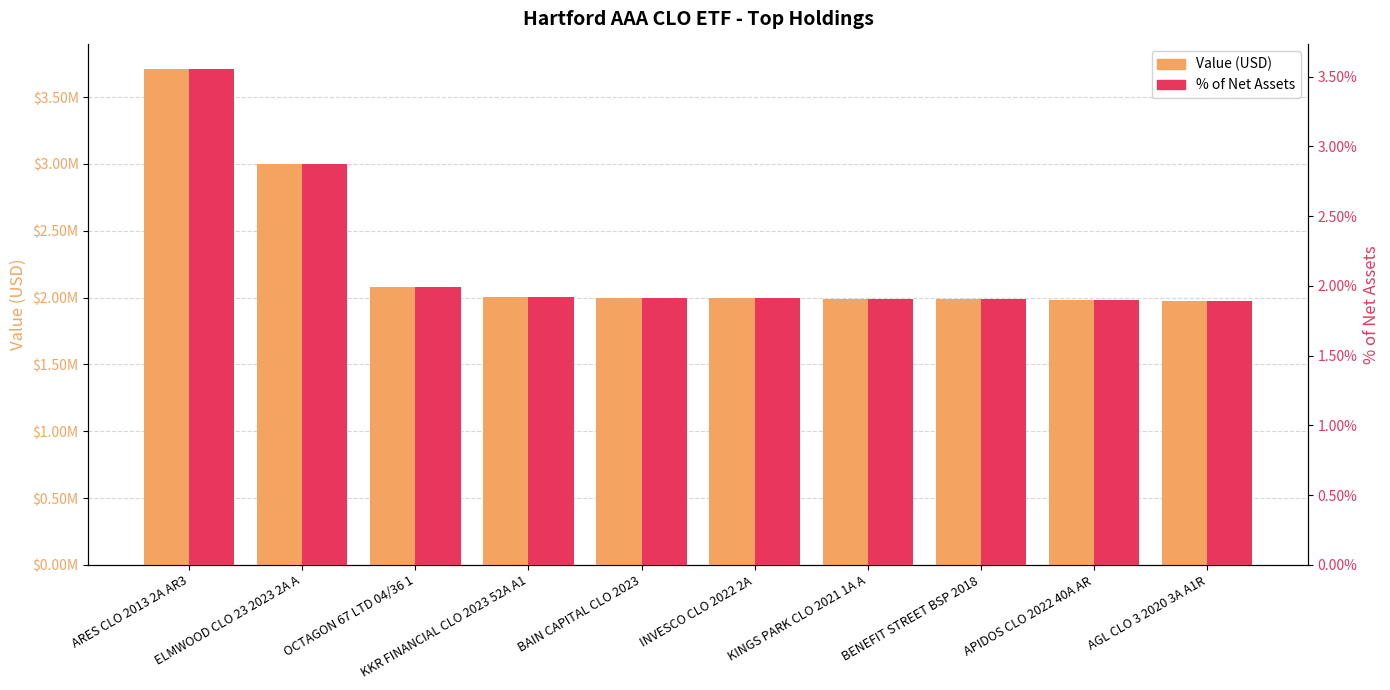

What is the total value across all series at OCTAGON 67 LTD 04/36 1?

2079621.4